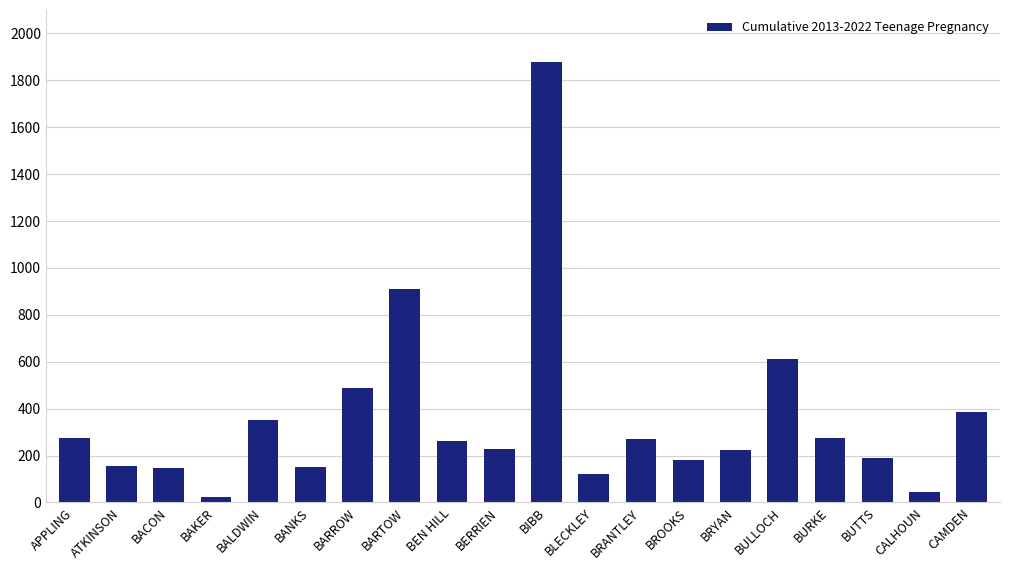

What is the ratio of the value at CALHOUN to the value at BACON?

0.3